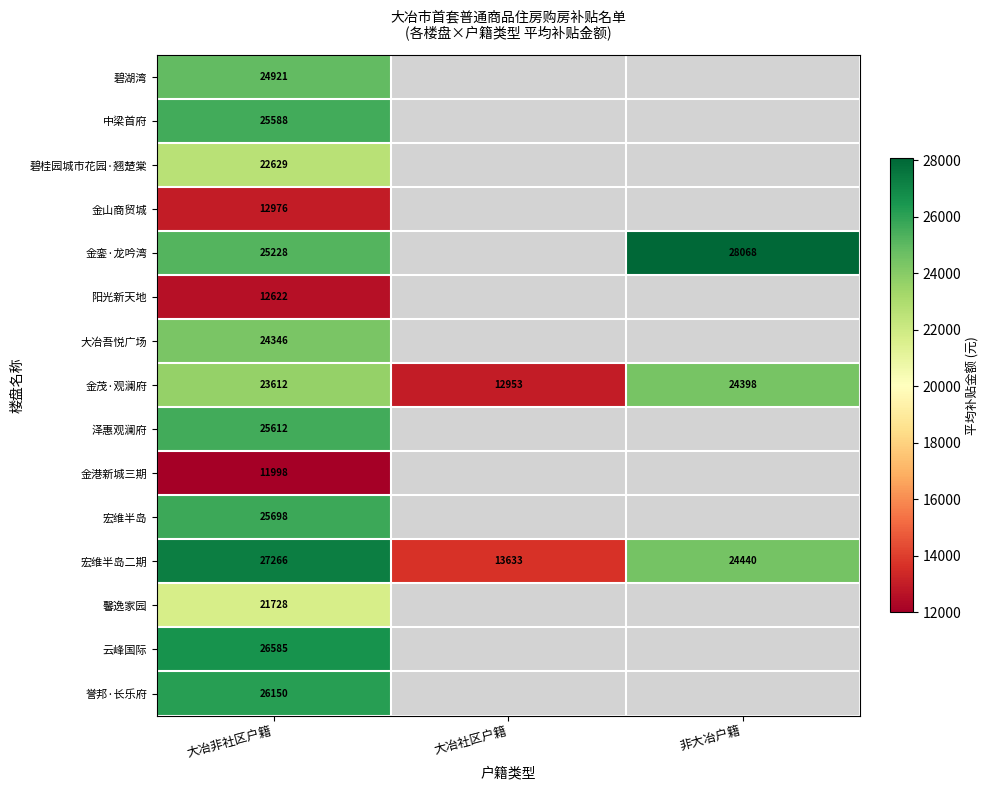

Where does the 宏维半岛二期 series first go above 24440?

大冶非社区户籍